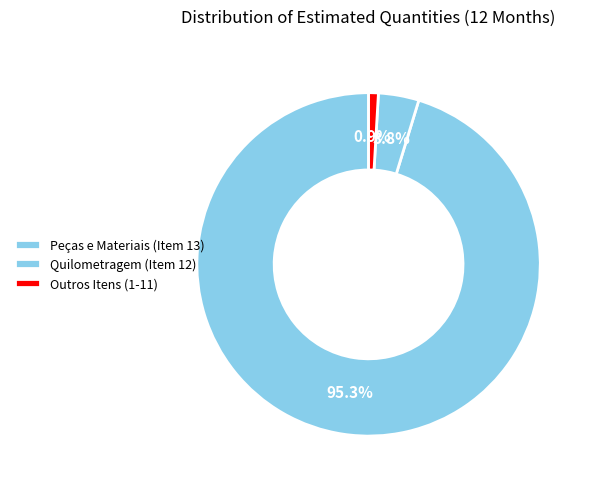

Which category has the biggest portion of the pie?

Peças e Materiais (Item 13)